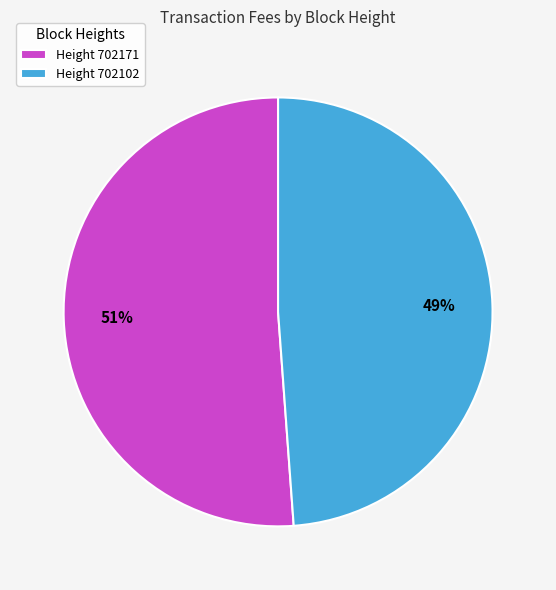

To the nearest percent, what percentage of the pie is Height 702171?

51%